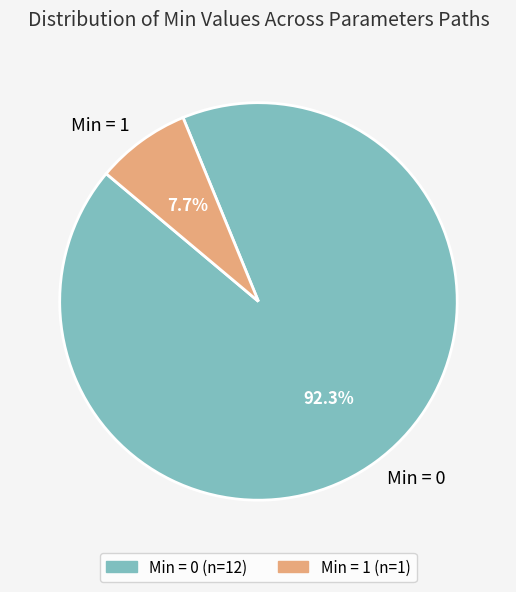

Which category accounts for the majority?

Min = 0